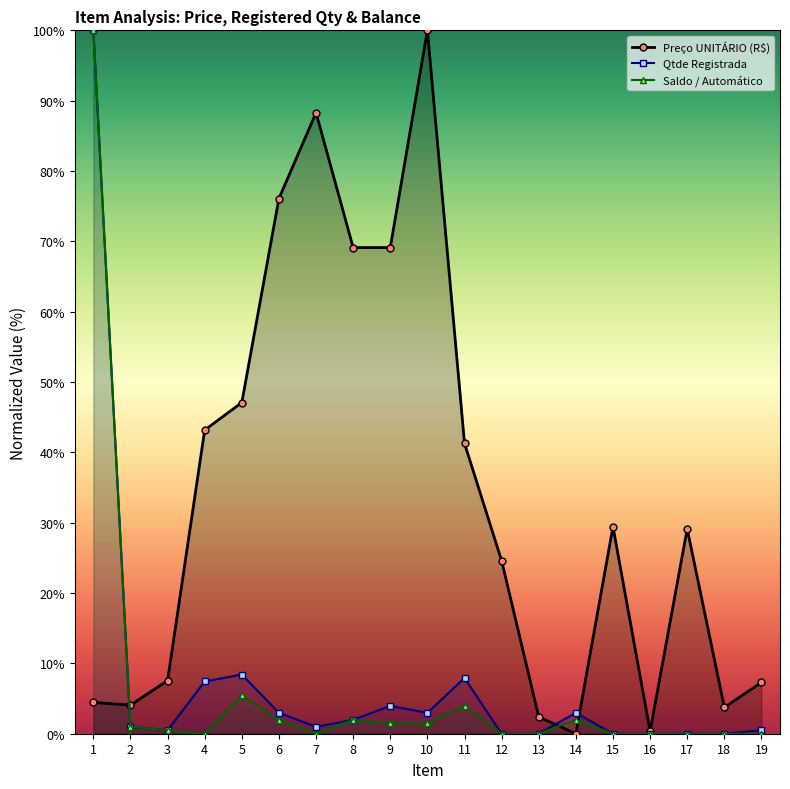

Which series has the largest total across all categories?

Preço UNITÁRIO (R$)